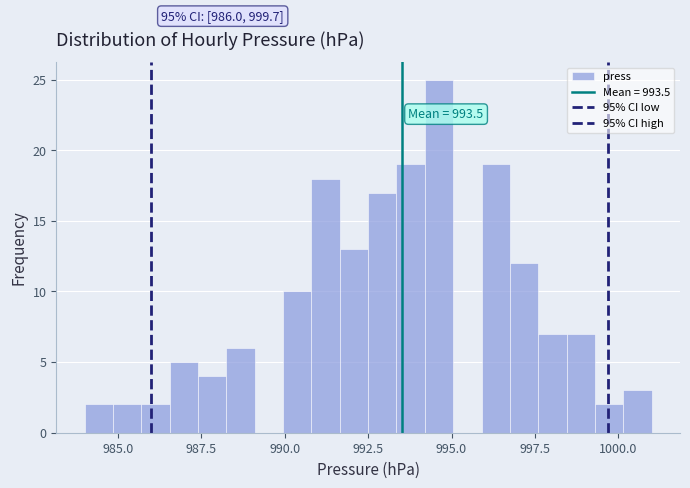

Read against the x-axis, roughly where is the centre of the tallest bar?

994.5